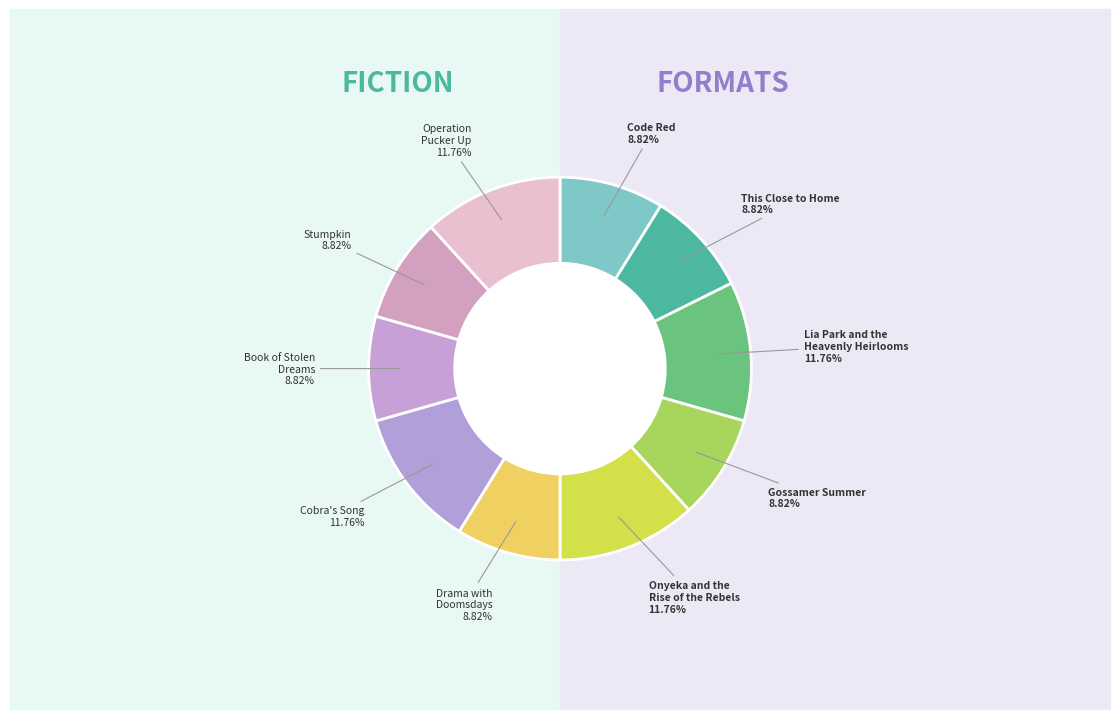

How much of the chart is everything except Gossamer Summer?

91.2%